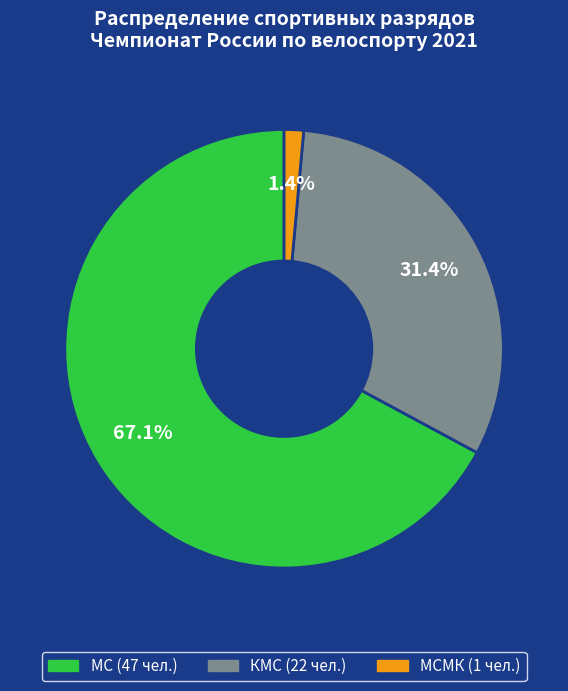

Is there any slice that represents more than half of the pie?

Yes